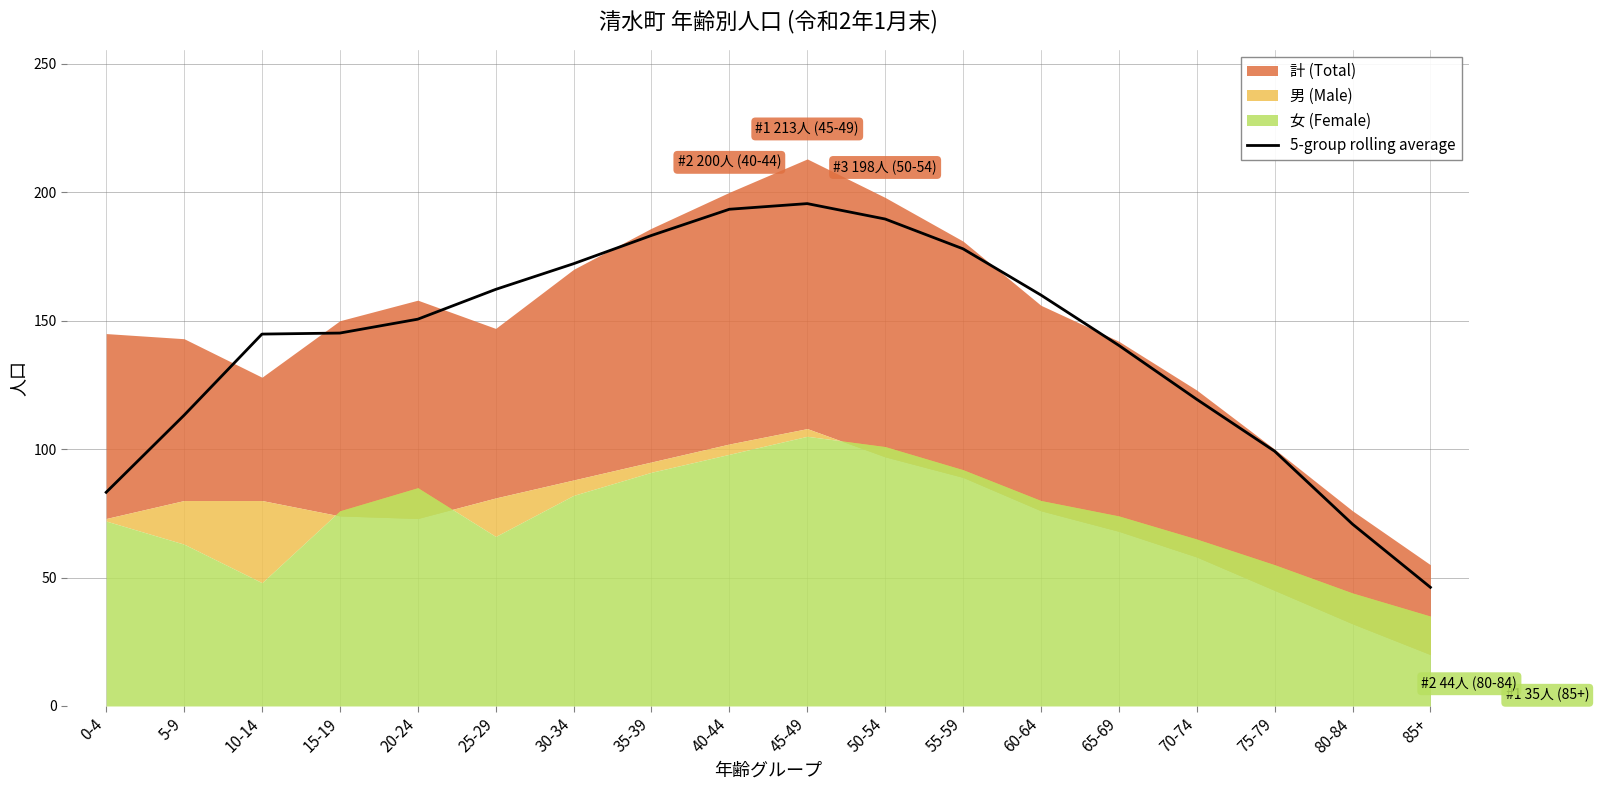

Does the chart display data point markers on the line(s)?

No